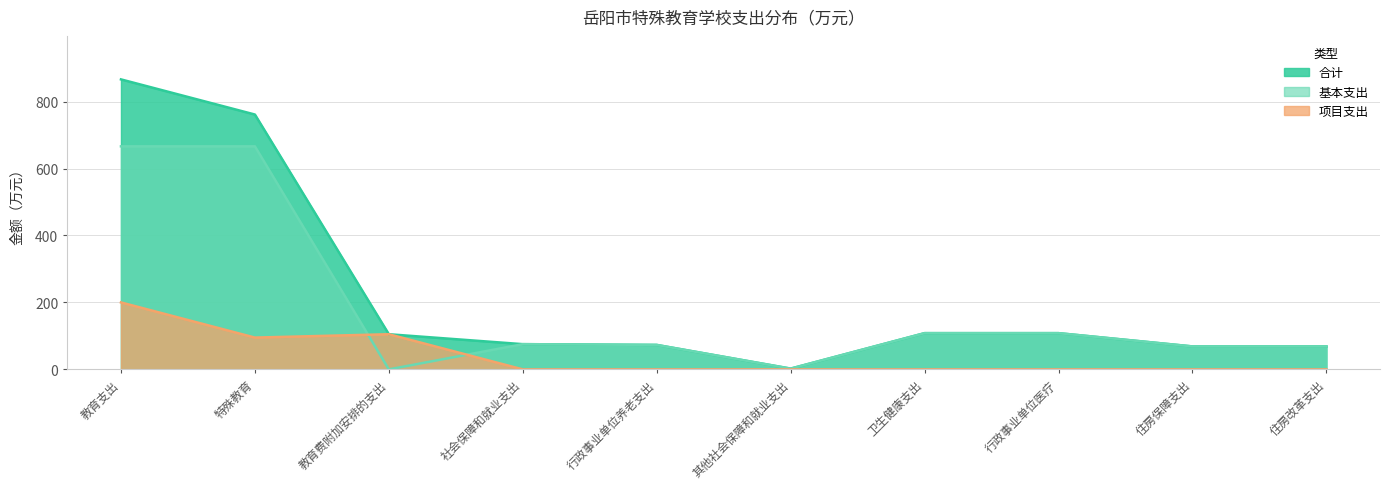

Reading left to right, what are all the values shown in this chart?

合计: 866.2	761.2	105.0	75.3	73.1	2.3	108.2	108.2	68.6	68.6
基本支出: 666.2	666.2	0.0	75.3	73.1	2.3	108.2	108.2	68.6	68.6
项目支出: 200.0	95.0	105.0	0.0	0.0	0.0	0.0	0.0	0.0	0.0